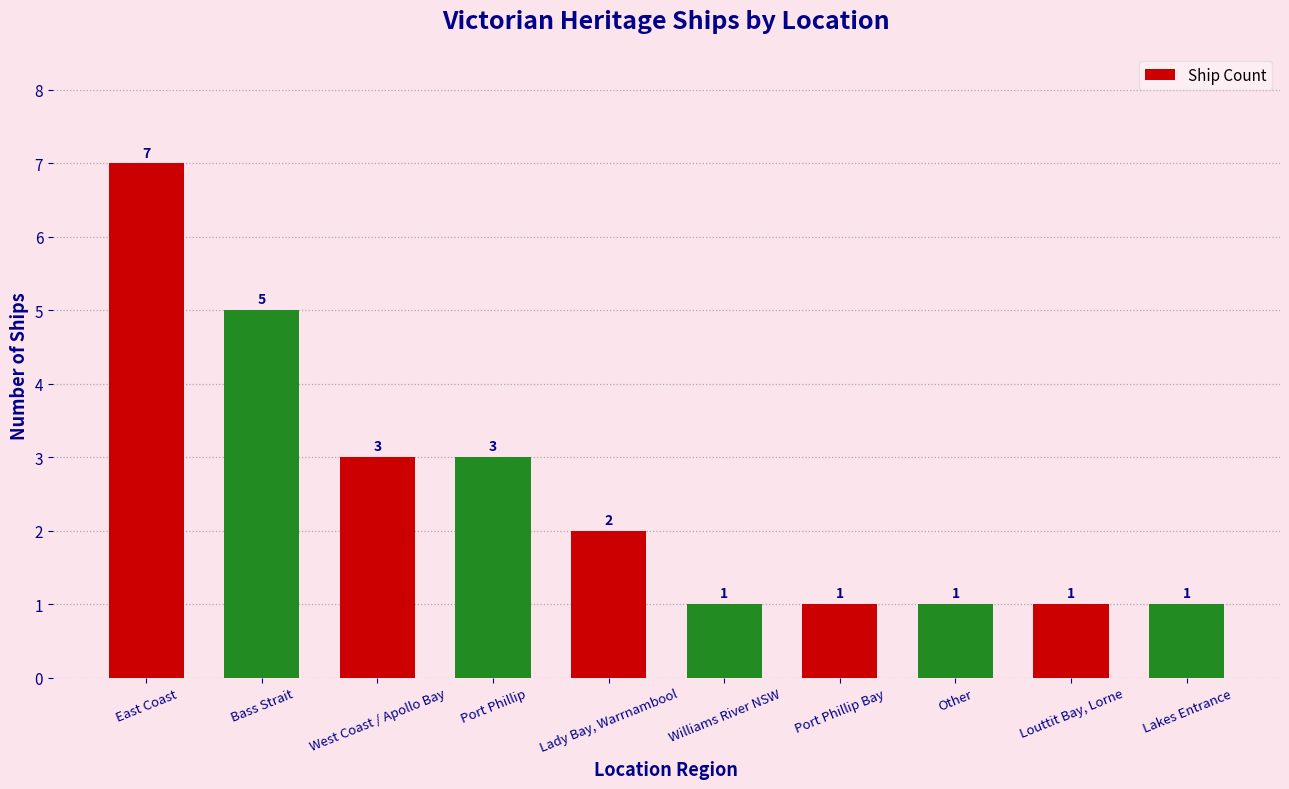

What is the label of the 4th bar from the left?

Port Phillip